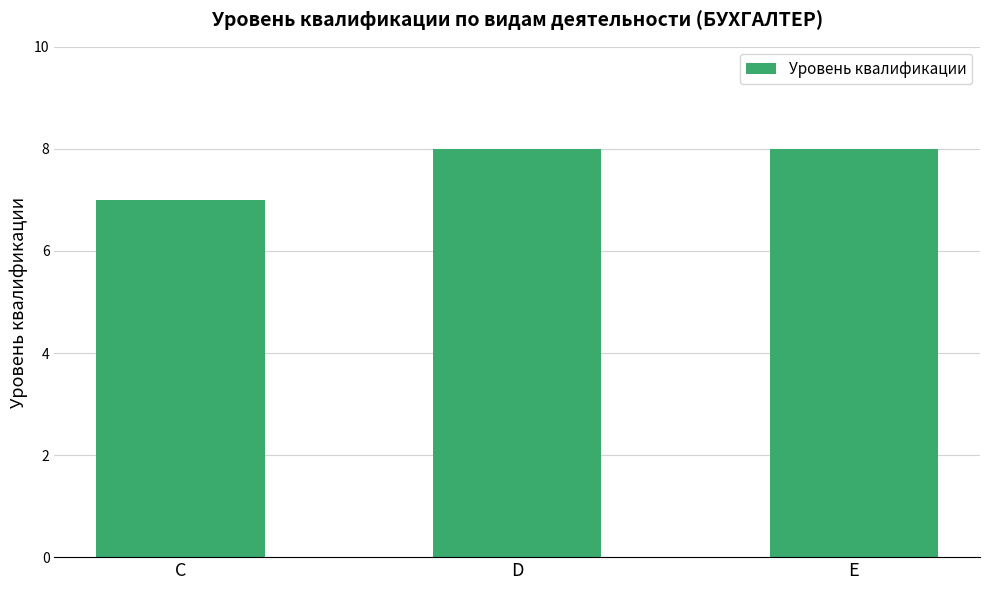

What is the value of the 2nd bar from the left?

8